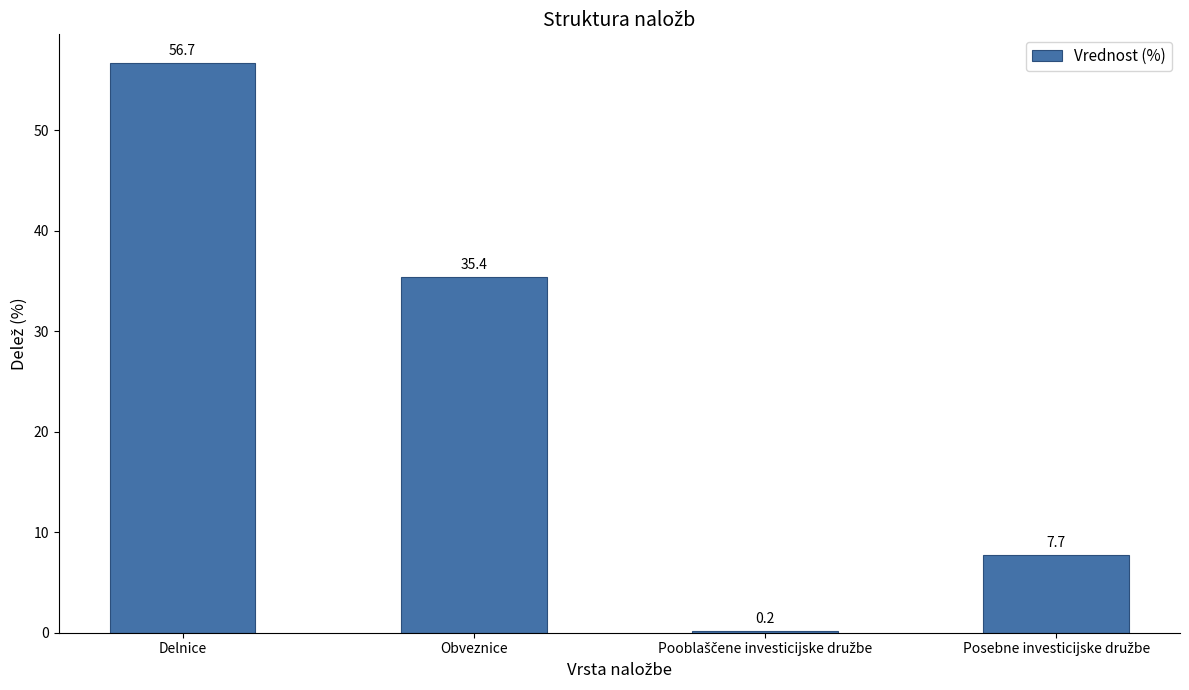

Where is the data nearest to the value 28?

Obveznice